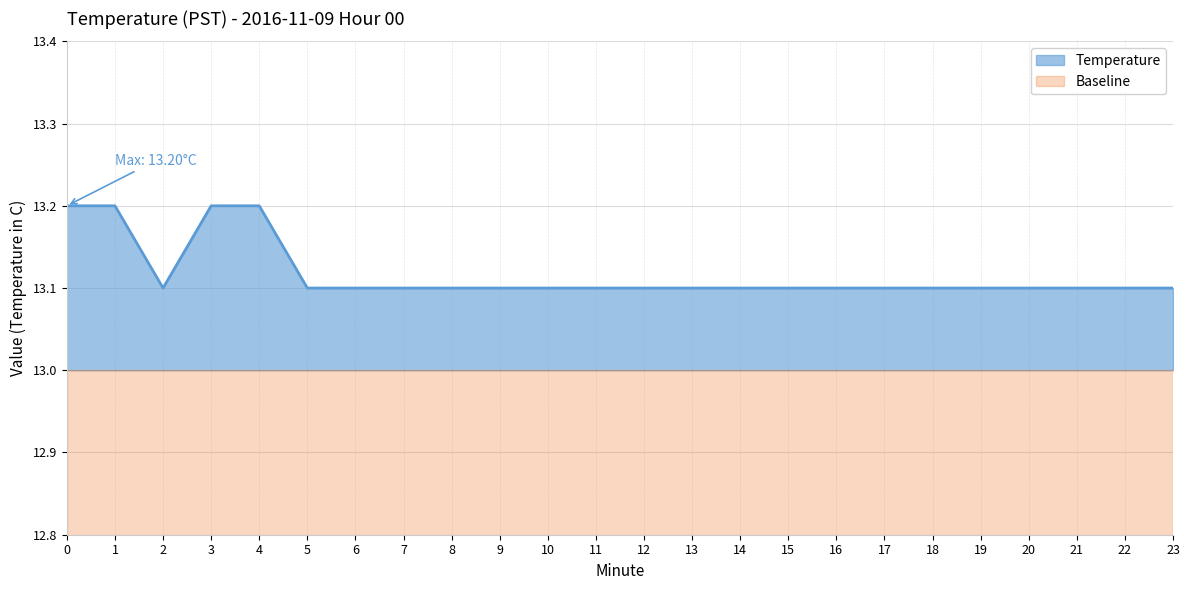

True or false: the data has more than 1 interior local peaks.

False